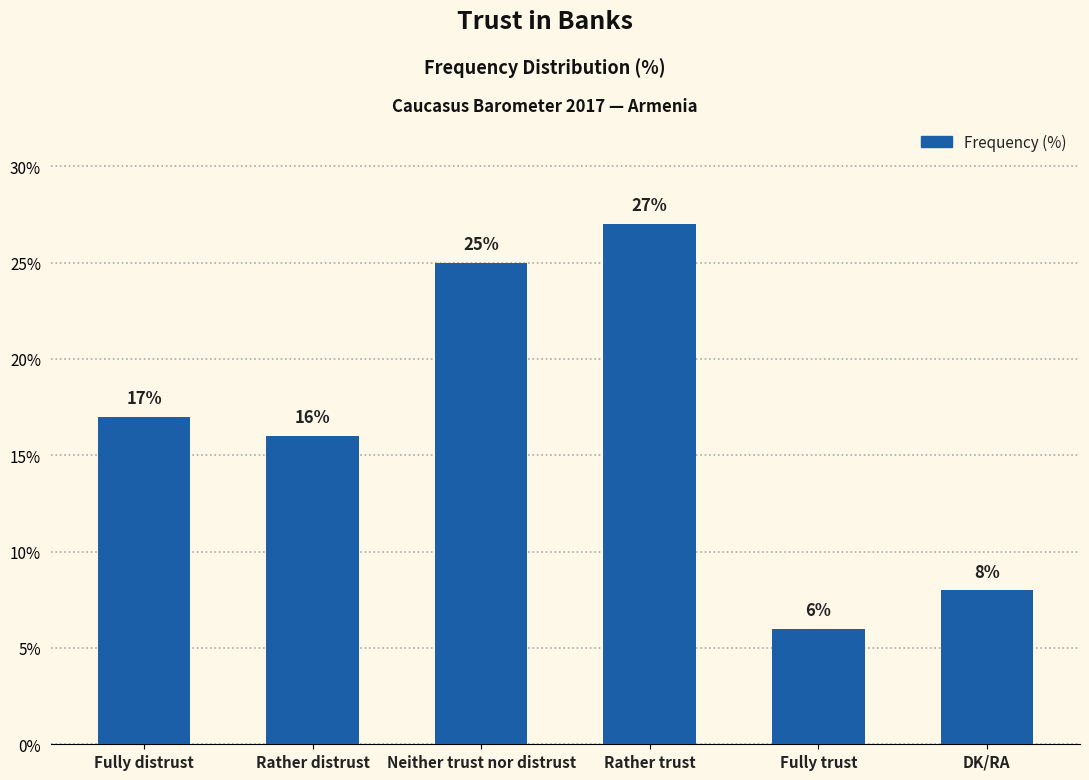

What is the difference between the maximum and minimum values?

21